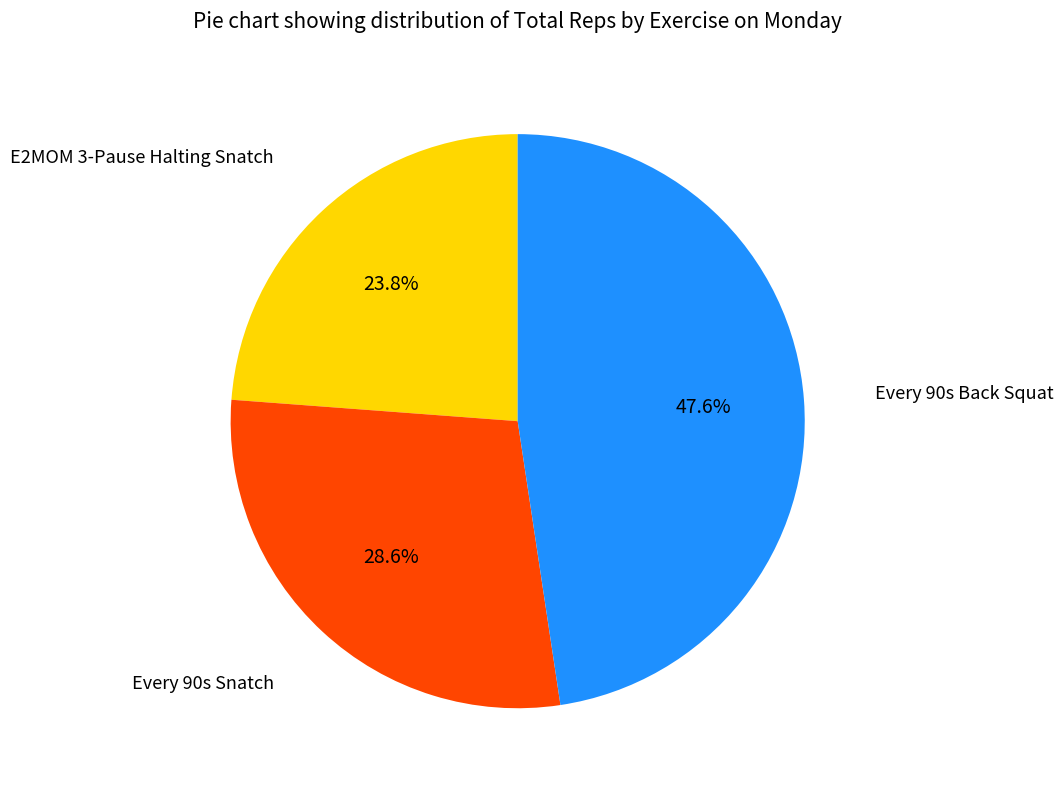

To the nearest percent, what is the difference between the largest and smallest slice percentages?

24%